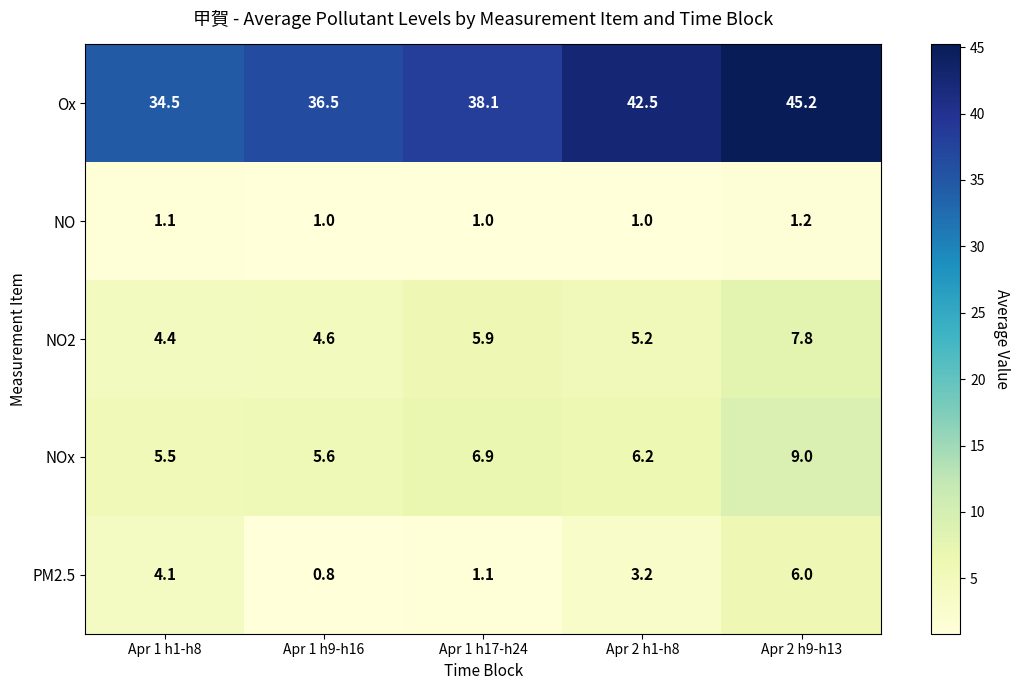

Reading left to right, transcribe all the data shown in this chart.

Ox: Apr 1 h1-h8=34.5	Apr 1 h9-h16=36.5	Apr 1 h17-h24=38.1	Apr 2 h1-h8=42.5	Apr 2 h9-h13=45.2
NO: Apr 1 h1-h8=1.1	Apr 1 h9-h16=1.0	Apr 1 h17-h24=1.0	Apr 2 h1-h8=1.0	Apr 2 h9-h13=1.2
NO2: Apr 1 h1-h8=4.4	Apr 1 h9-h16=4.6	Apr 1 h17-h24=5.9	Apr 2 h1-h8=5.2	Apr 2 h9-h13=7.8
NOx: Apr 1 h1-h8=5.5	Apr 1 h9-h16=5.6	Apr 1 h17-h24=6.9	Apr 2 h1-h8=6.2	Apr 2 h9-h13=9.0
PM2.5: Apr 1 h1-h8=4.1	Apr 1 h9-h16=0.8	Apr 1 h17-h24=1.1	Apr 2 h1-h8=3.2	Apr 2 h9-h13=6.0